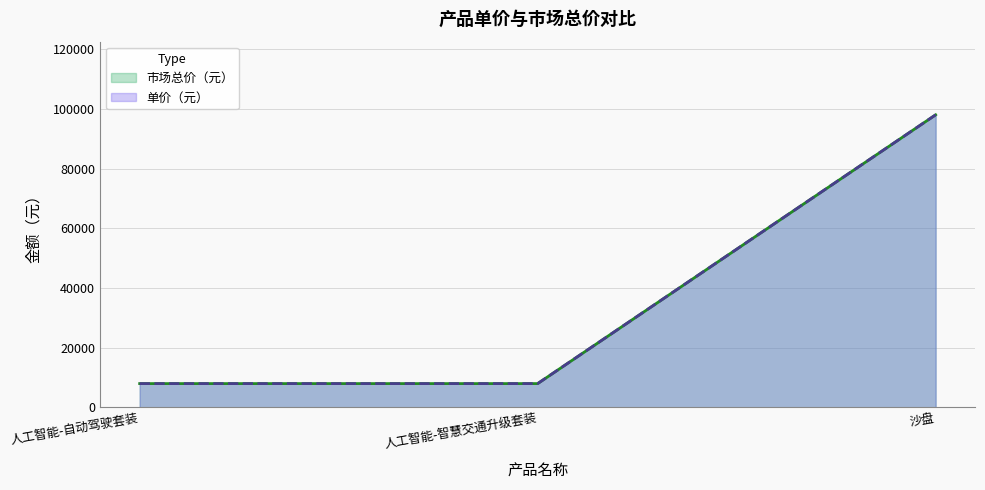

Which has a higher value, 人工智能-智慧交通升级套装 or 沙盘?

沙盘